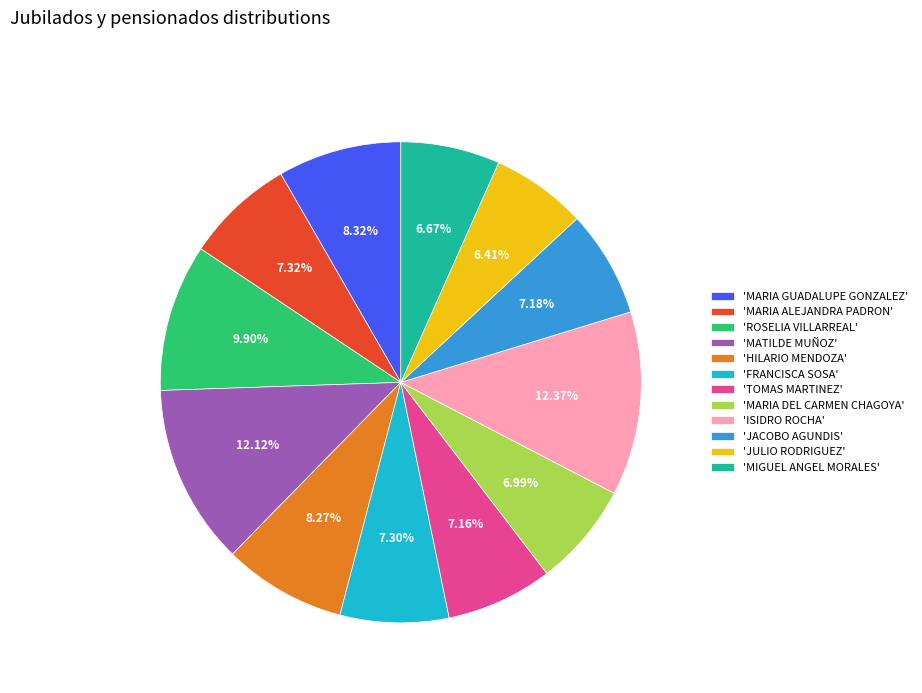

Count the number of slices in the pie.

12